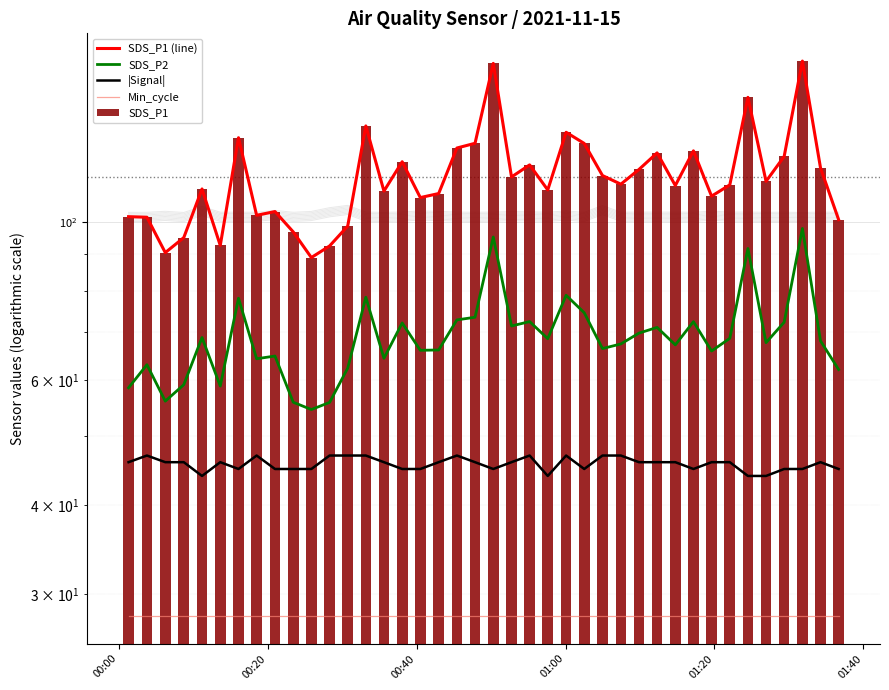

The value of SDS_P1 (line) at 18 is 175.2. True or false?

False